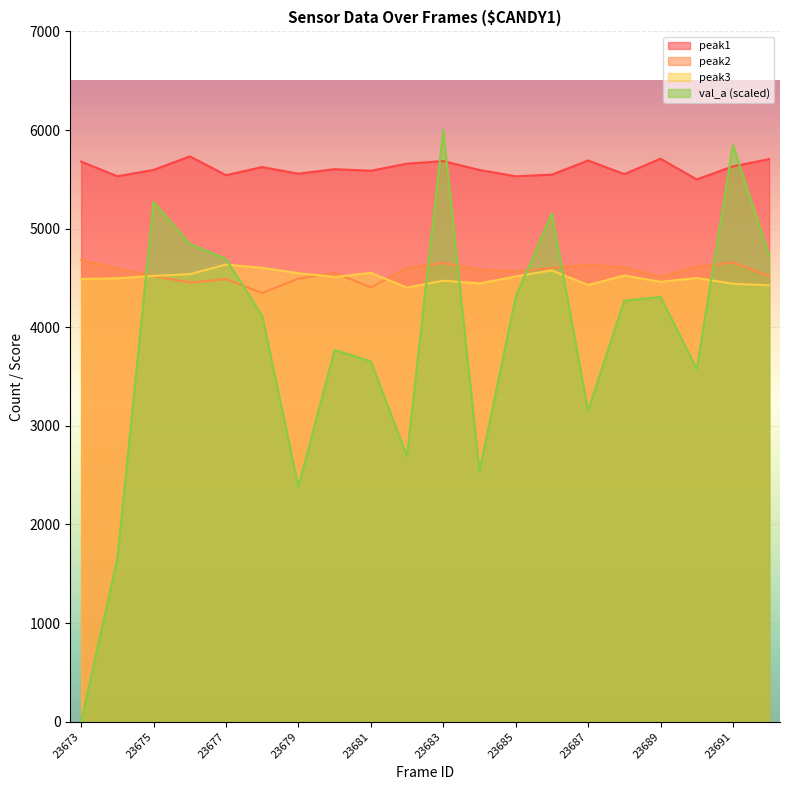

Between 23688 and 23691, which is larger?

23691